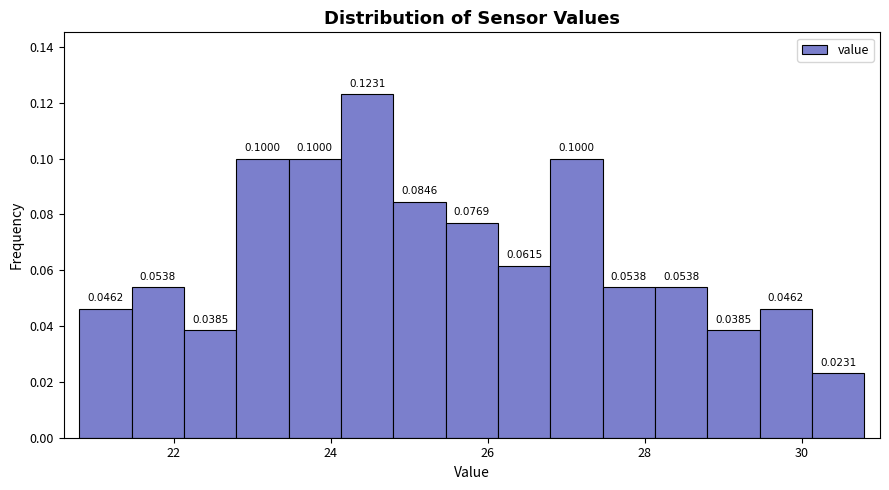

Read against the x-axis, roughly where is the centre of the tallest bar?

24.4